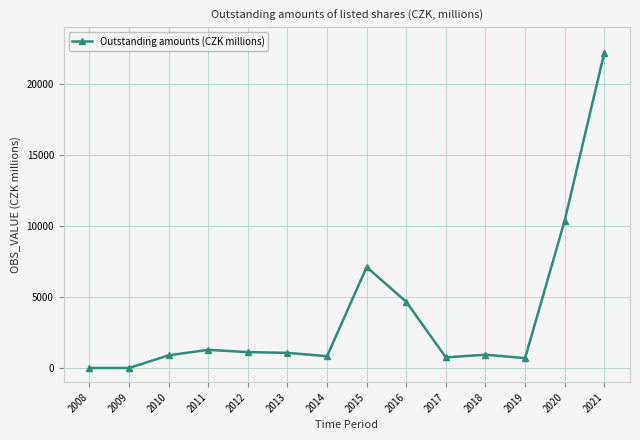

Approximately how many times larger is the value at 2016 compared to 2014?

5.6